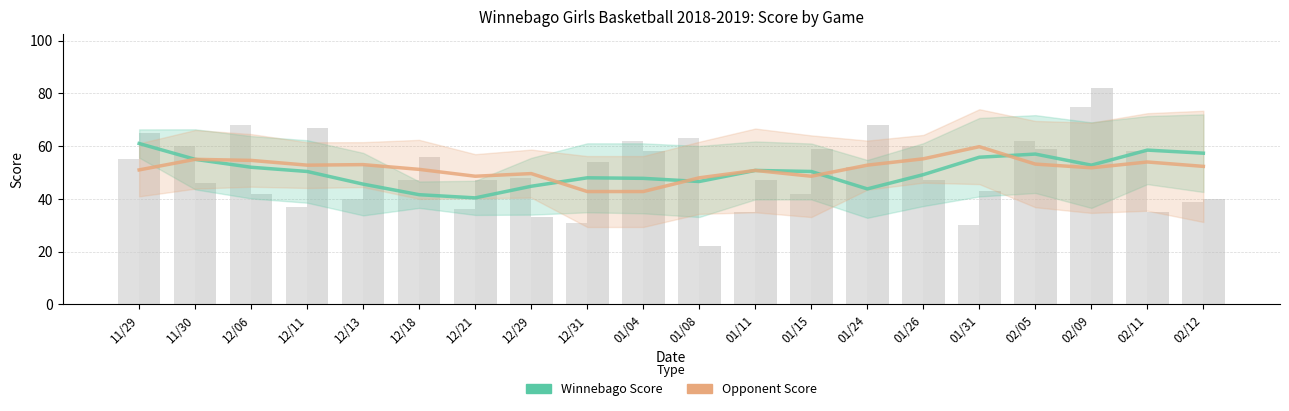

What is the label of the 13th bar from the right?

12/29